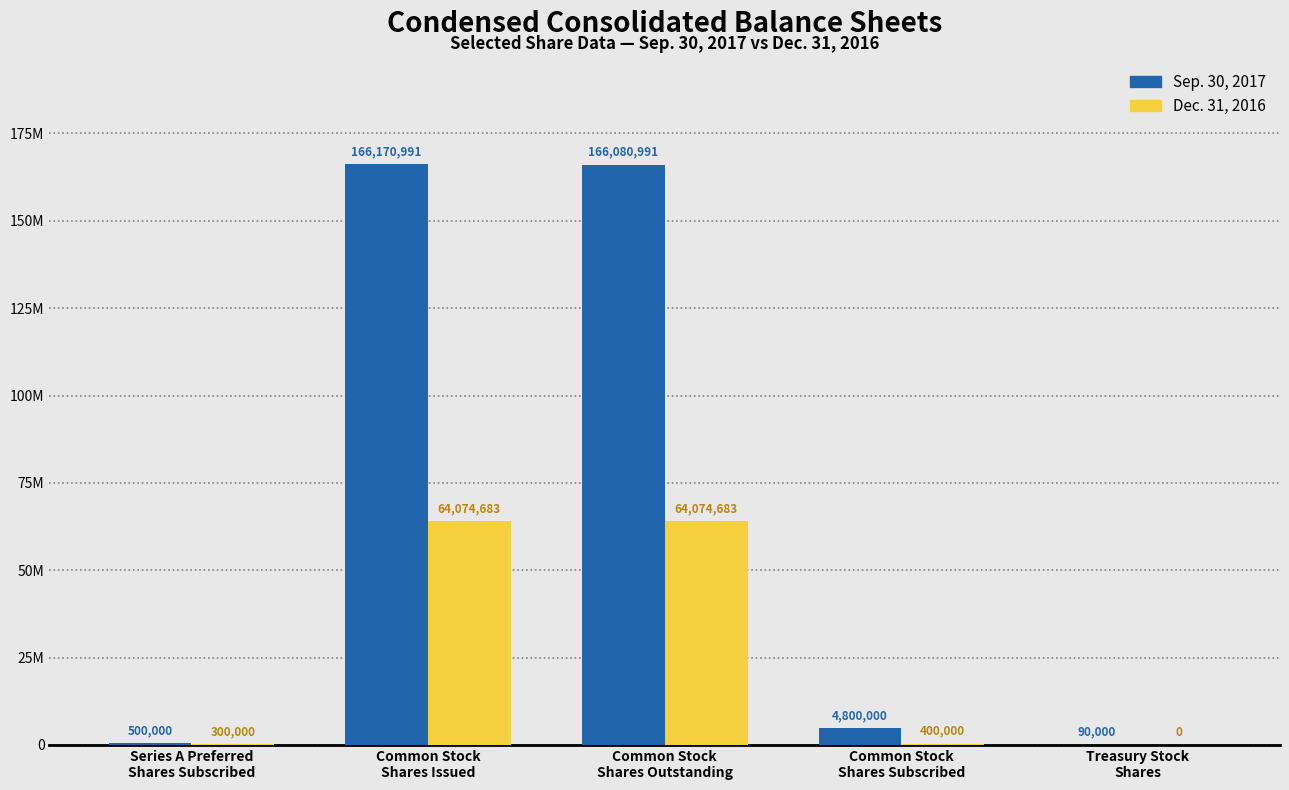

At how many categories does at least one series exceed 91806640?

2